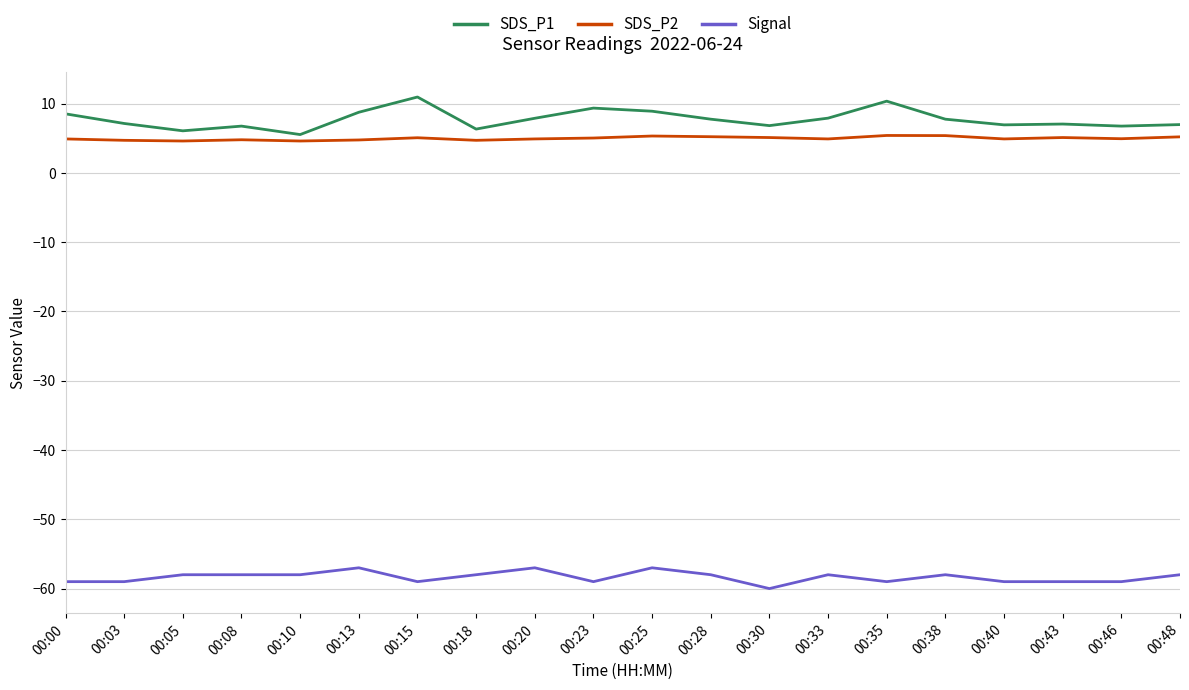

Is the value of SDS_P2 at 00:15 greater than the value of Signal at 00:15?

Yes